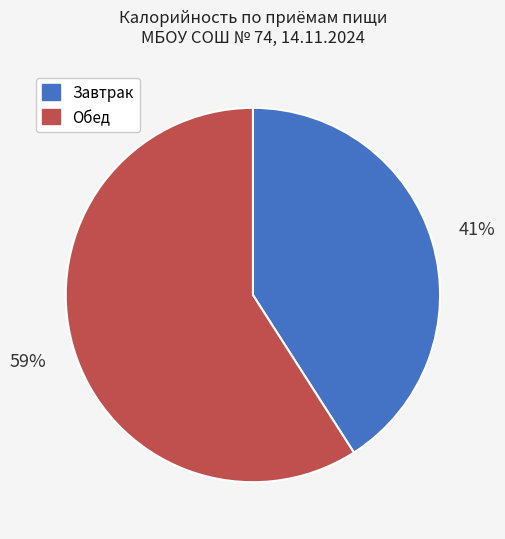

Is there a majority slice in this chart?

Yes